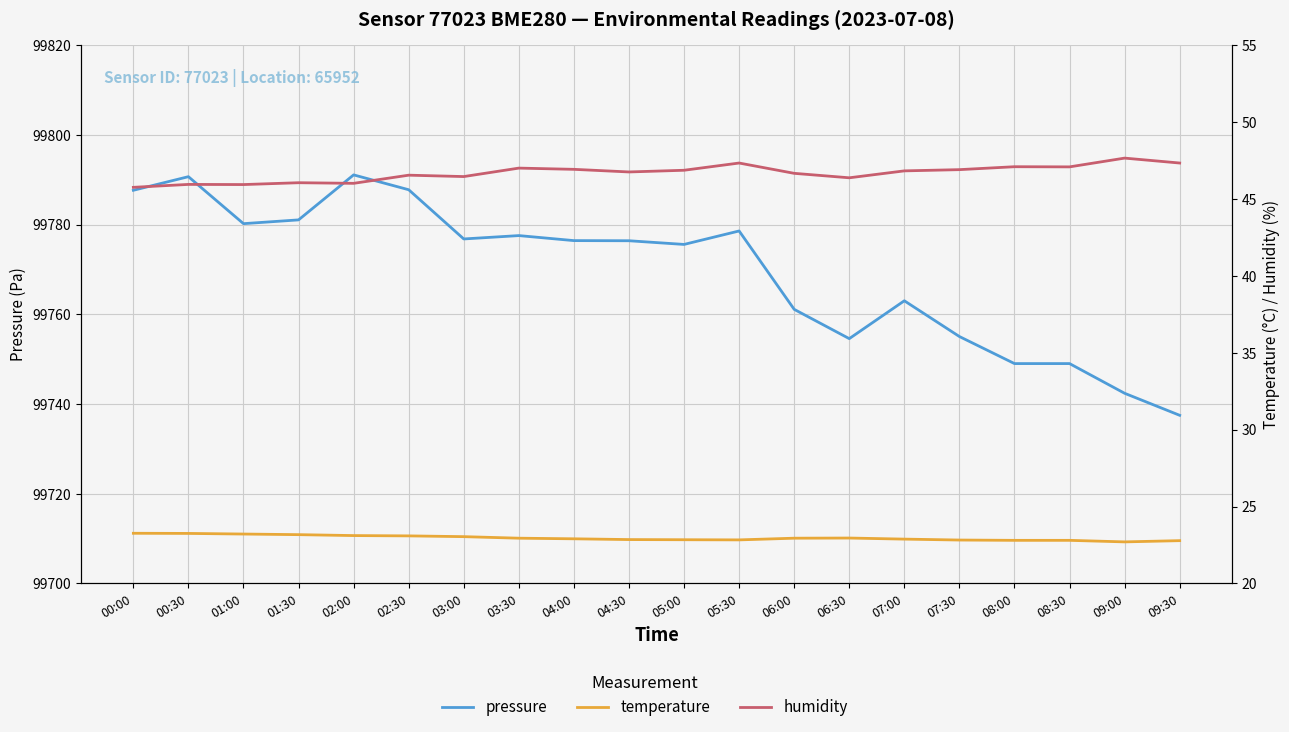

At how many categories does at least one series exceed 41145?

20